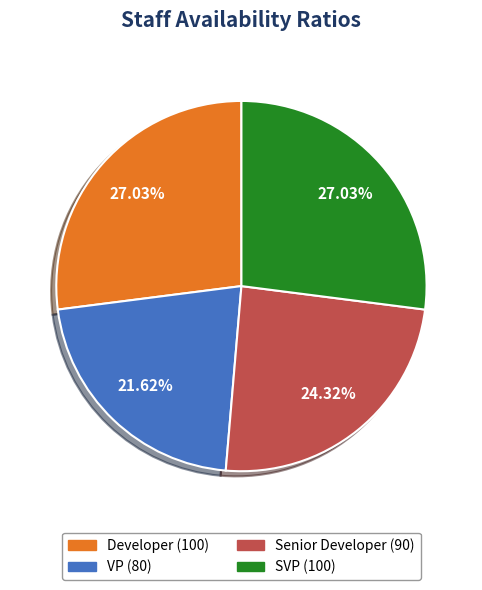

How many segments does this pie chart have?

4